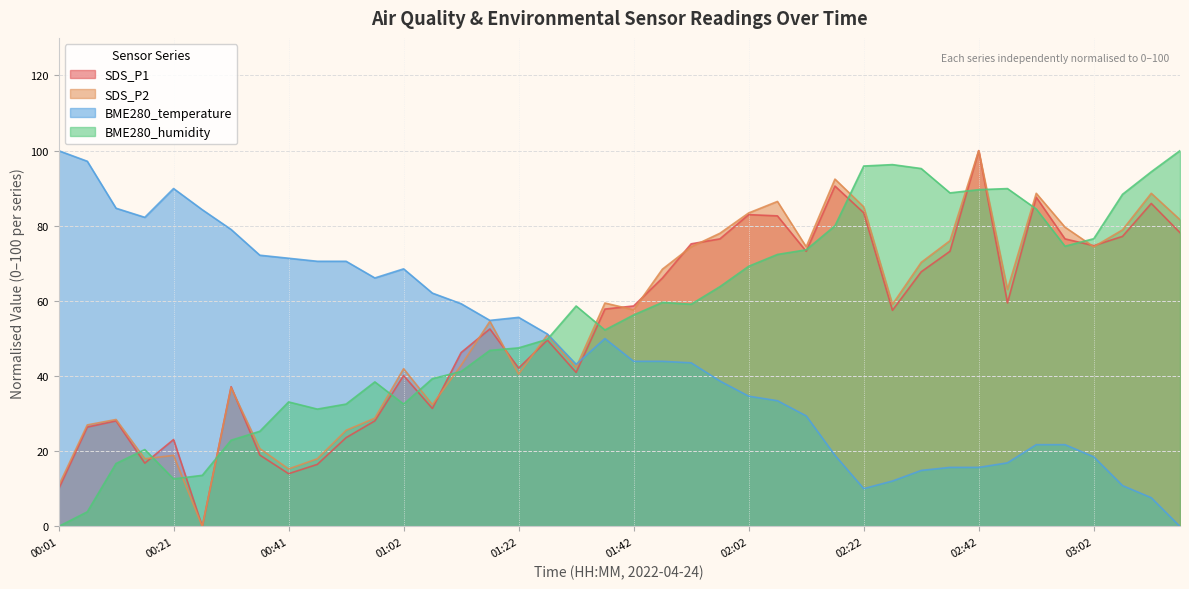

What is the average value of the BME280_humidity series?

55.7